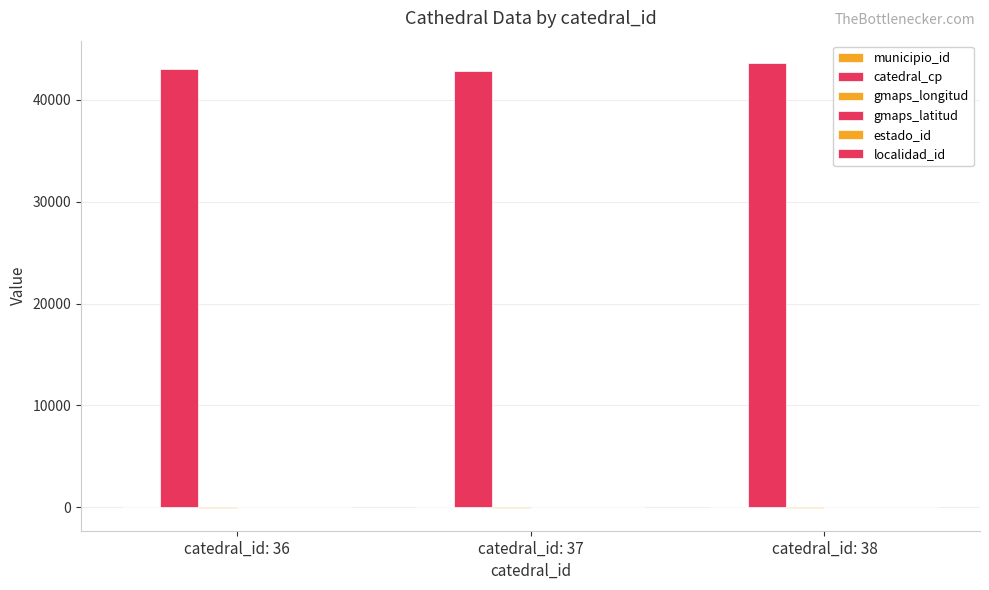

How many groups of bars are there?

3